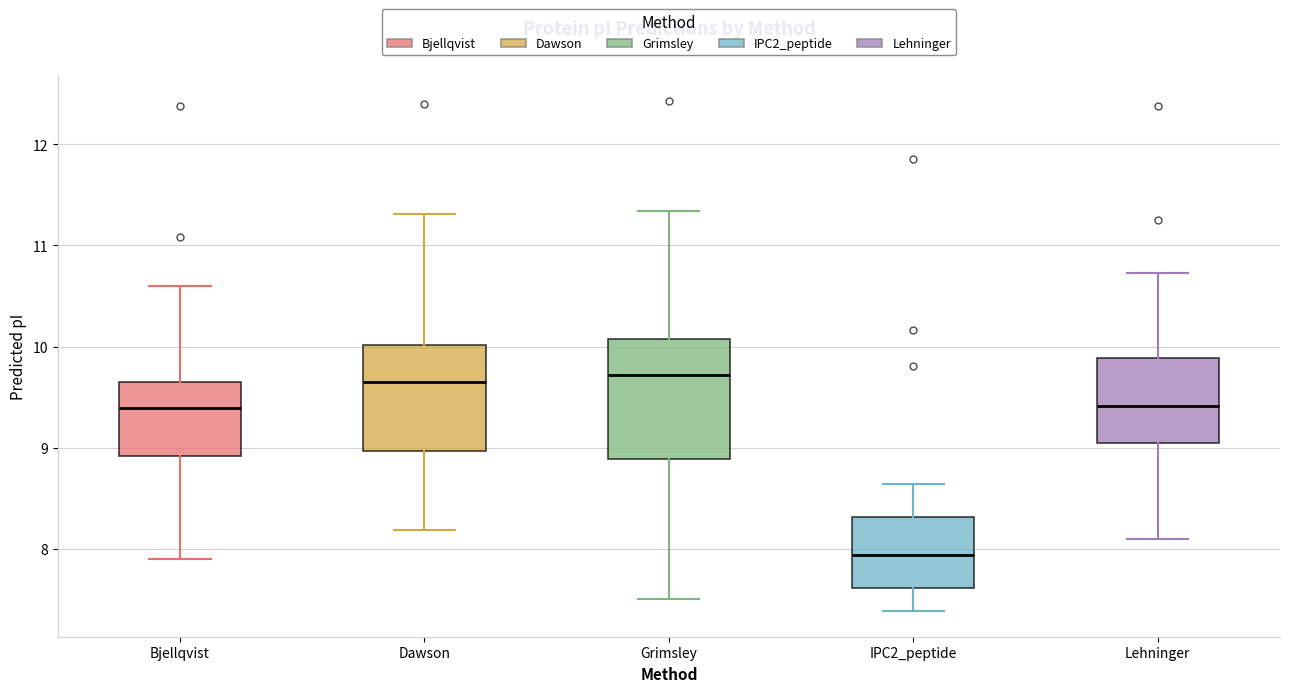

Which box is the tallest, from its lower edge to its upper edge?

Grimsley